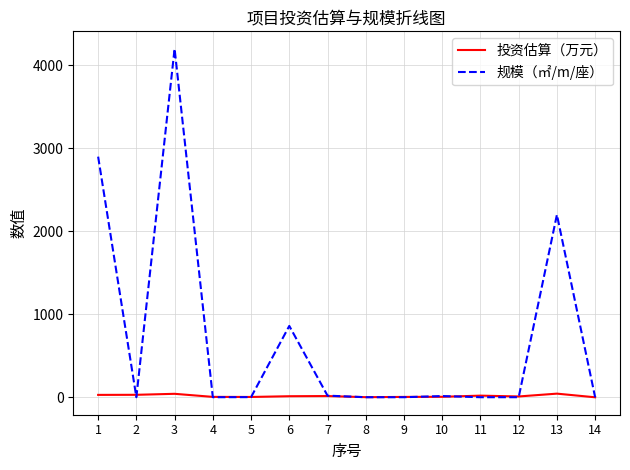

Which series has the largest range (max minus min)?

规模（㎡/m/座）